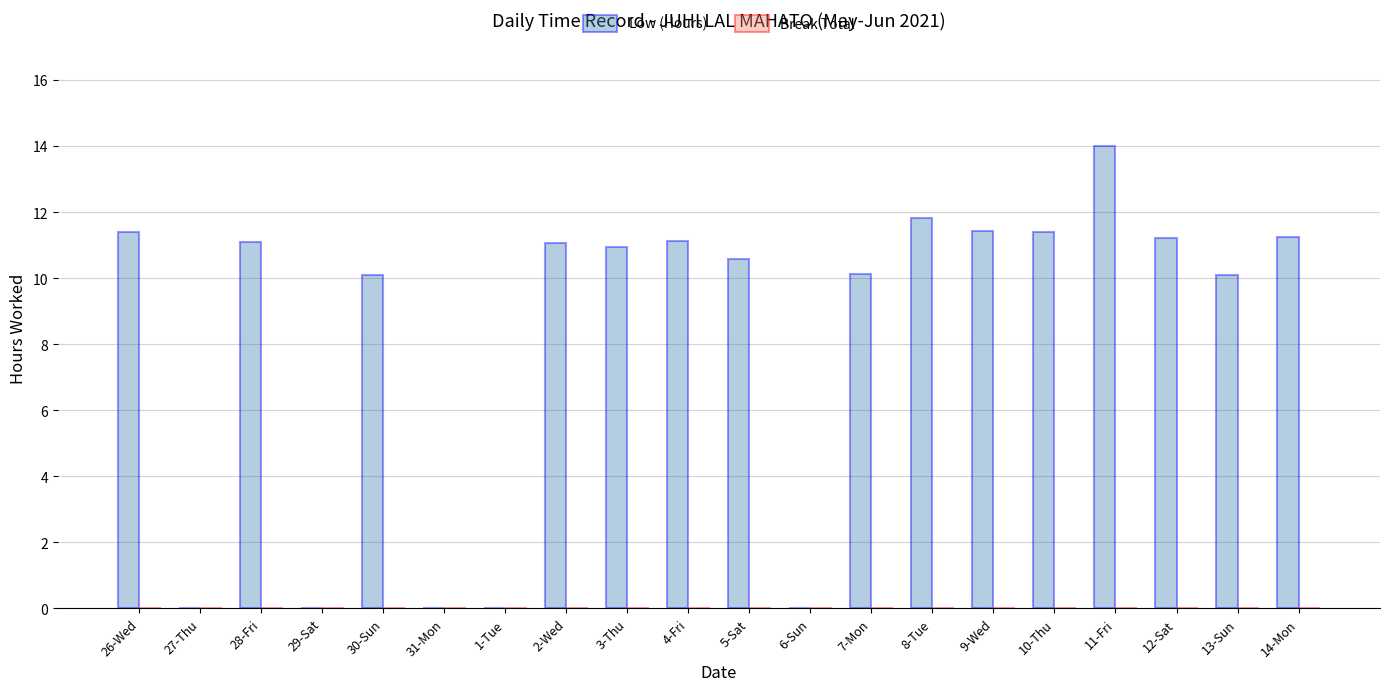

True or false: the data shows 6.5 at 14-Mon.

False